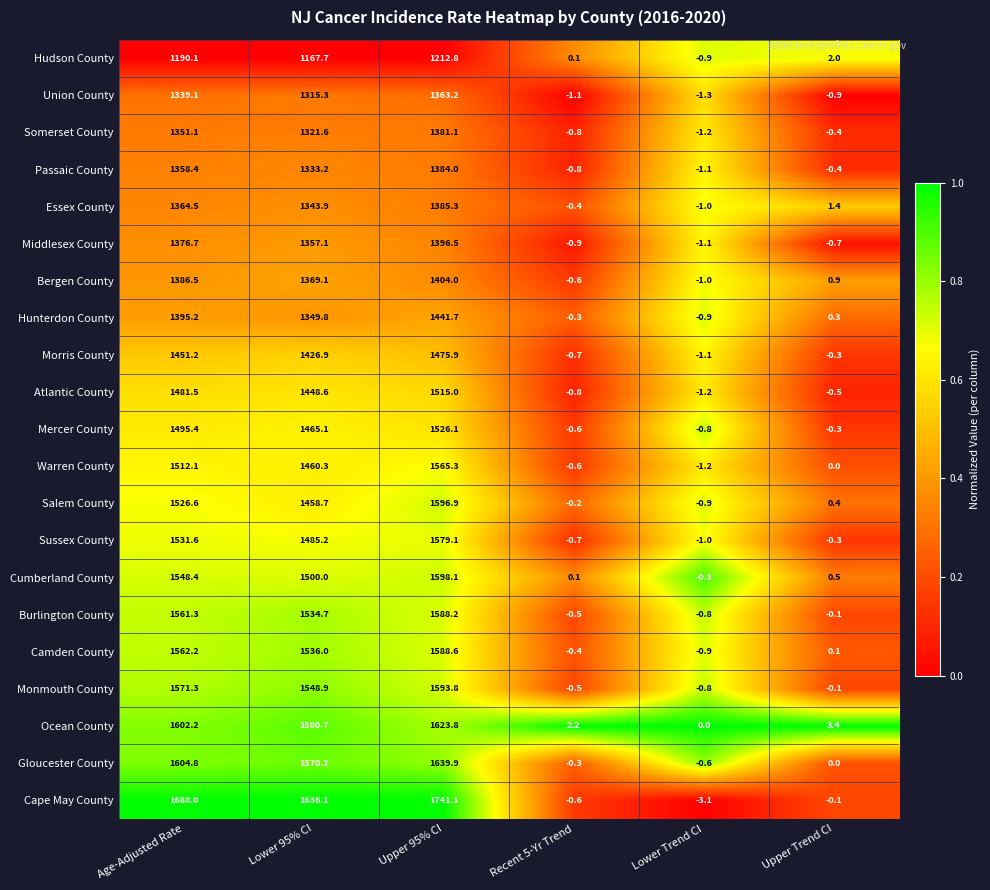

What is the total value across all series at Recent 5-Yr Trend?

-8.4